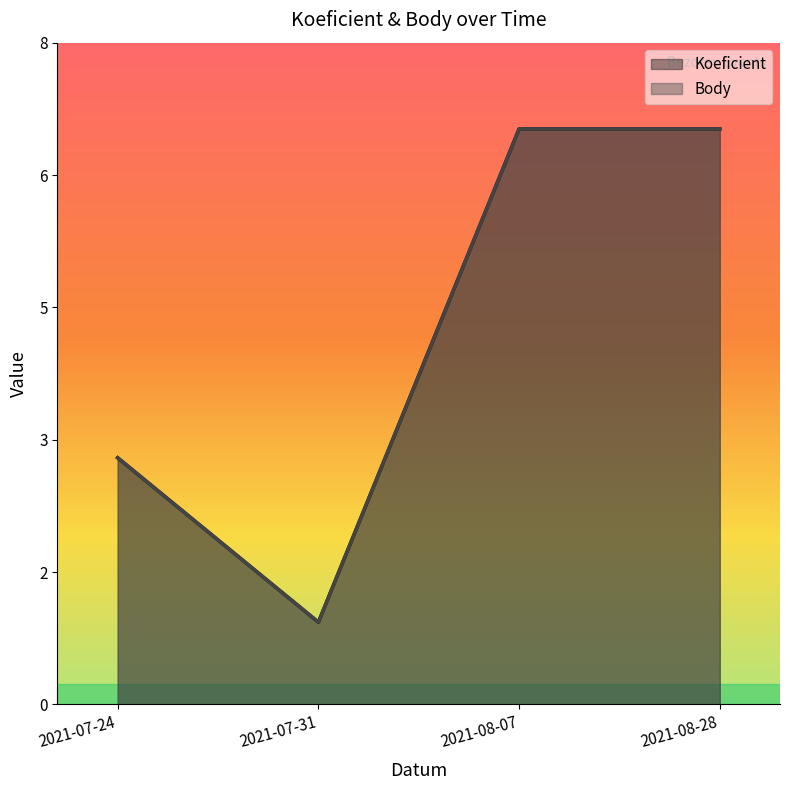

Which series has the largest total across all categories?

Koeficient